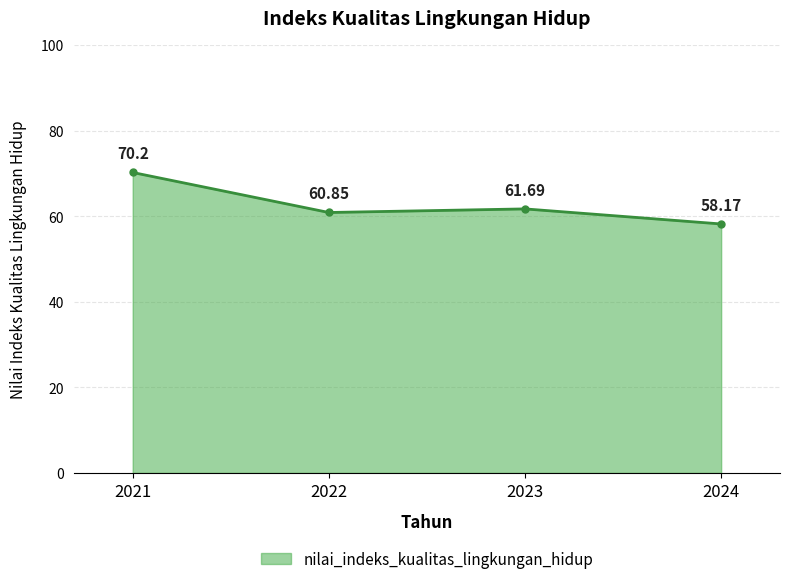

Reading left to right, extract all data points from this chart.

2021=70.2	2022=60.9	2023=61.7	2024=58.2